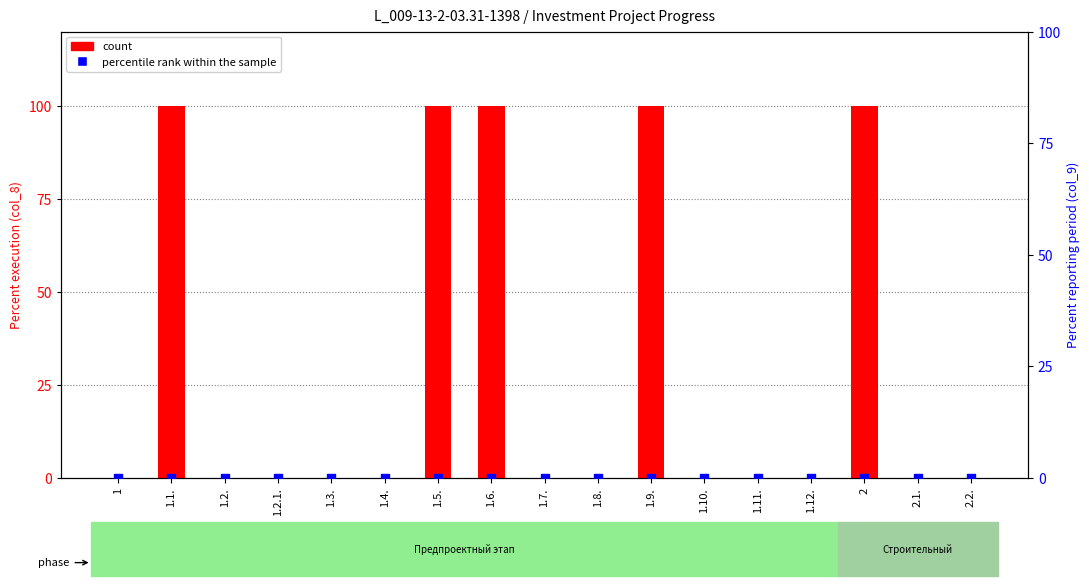

What are all the series names shown in the legend?

count, percentile rank within the sample